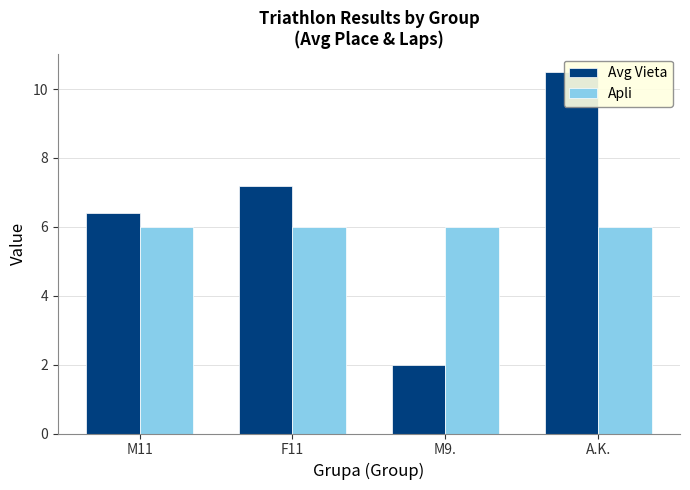

List the series in order of their overall mean, highest first.

Avg Vieta, Apli